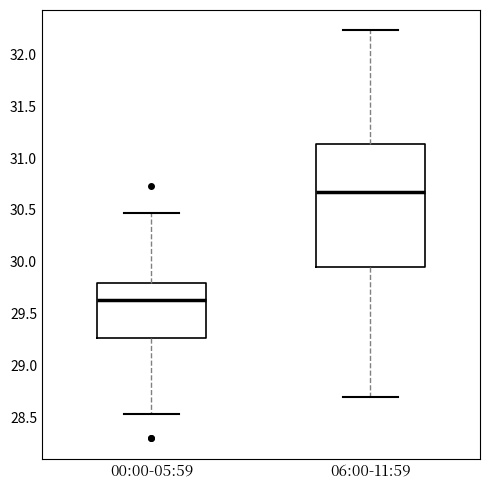

Which box is the tallest, from its lower edge to its upper edge?

06:00-11:59